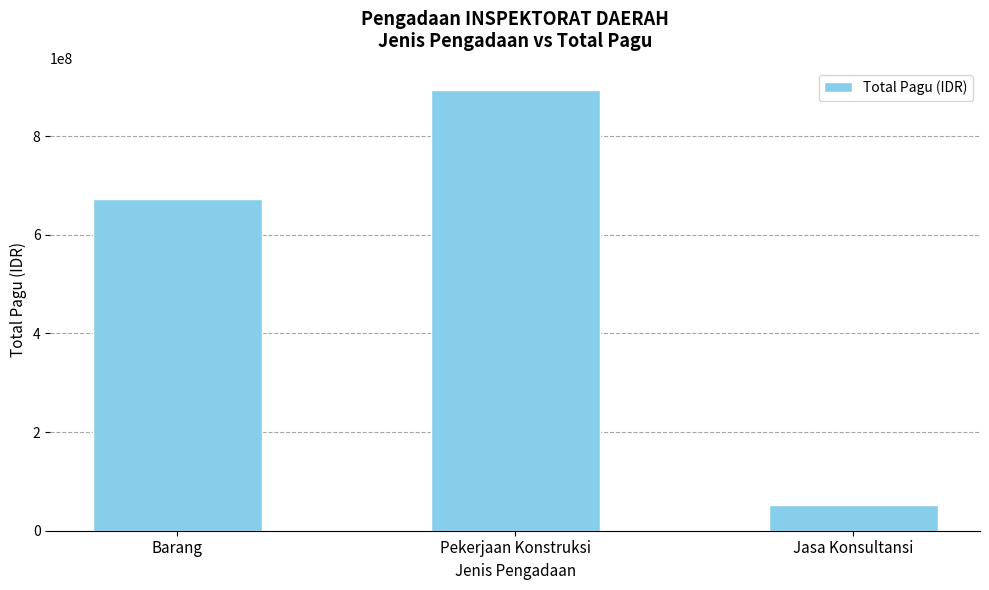

What position from the right is Jasa Konsultansi?

1